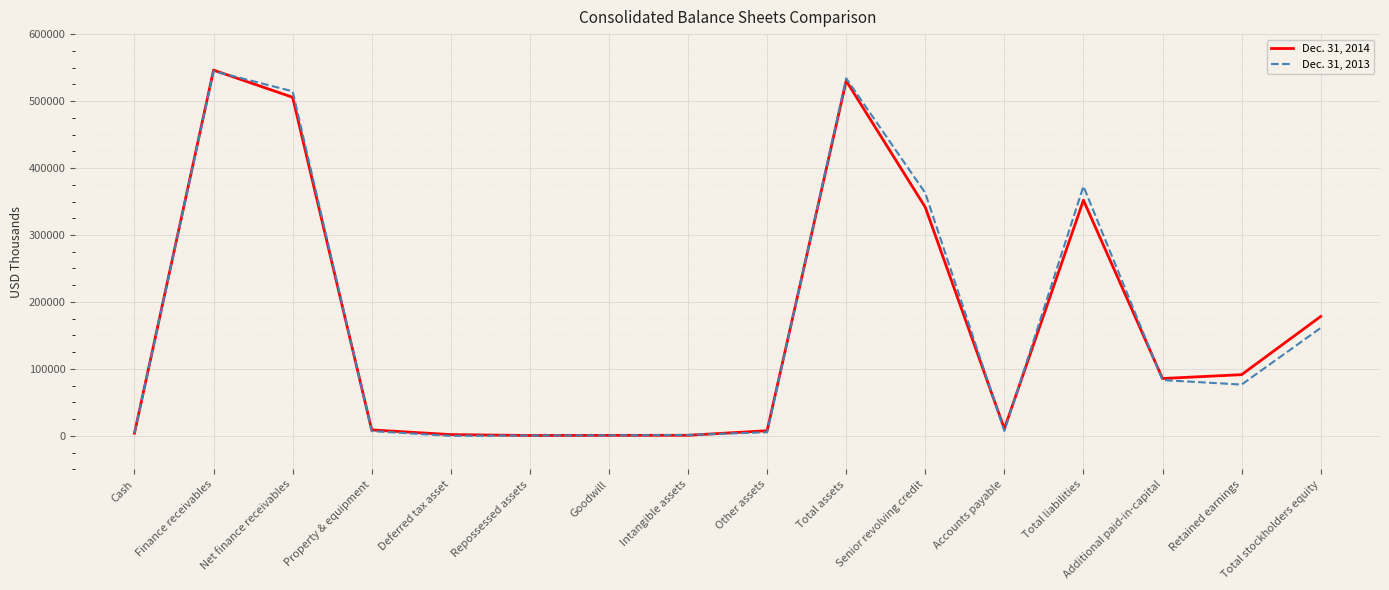

At which category is the sum across all series the highest?

Finance receivables